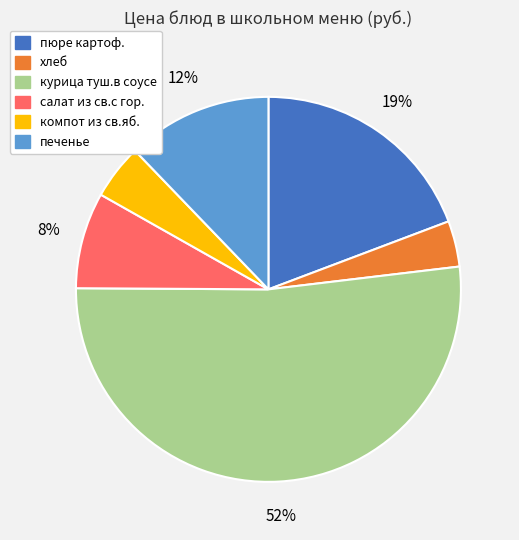

To the nearest percent, what percentage of the pie is салат из св.с гор.?

8%